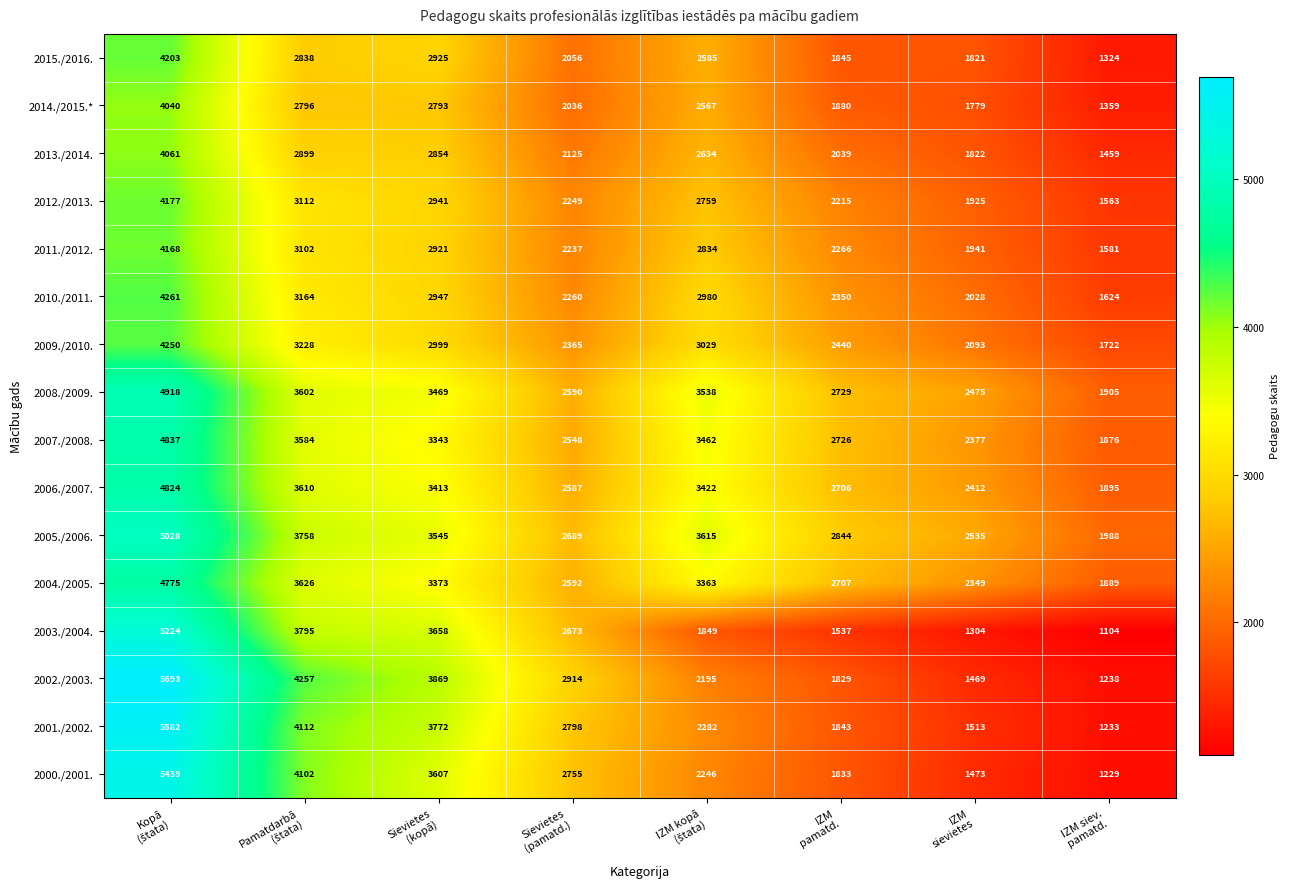

What is the average value of the 2006./2007. series?

3109